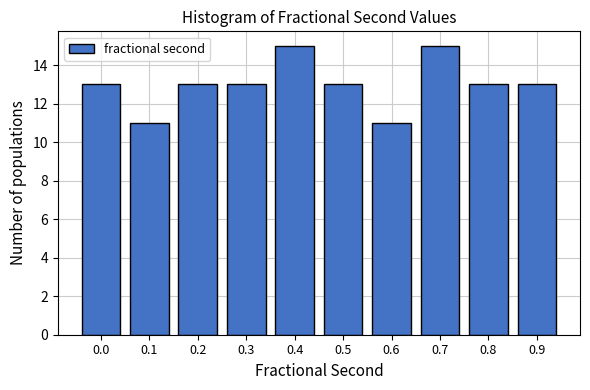

Reading left to right, transcribe all the data shown in this chart.

13	11	13	13	15	13	11	15	13	13